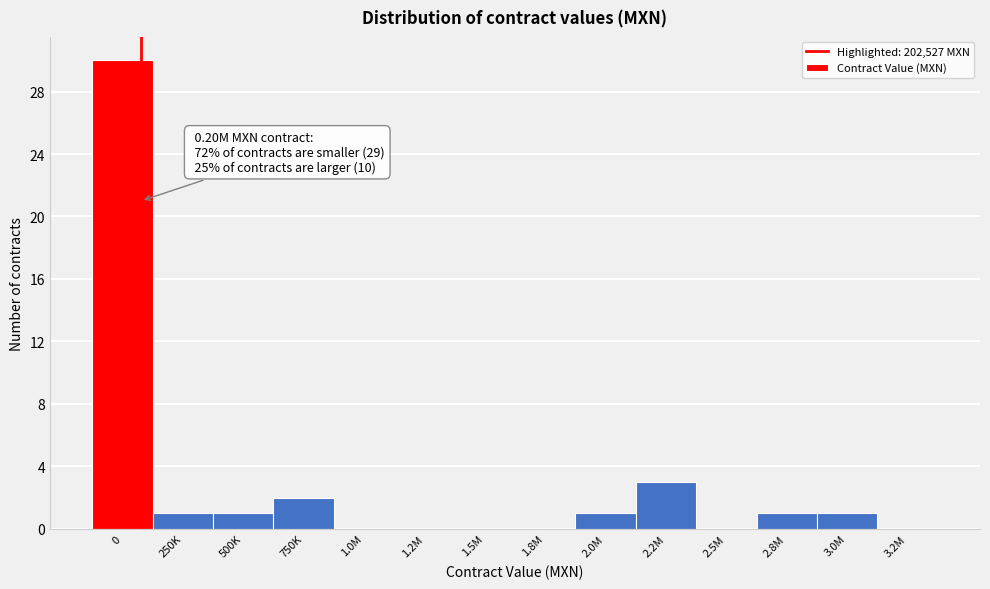

Reading left to right, what are all the values shown in this chart?

0=30	250K=1	500K=1	750K=2	1.0M=0	1.2M=0	1.5M=0	1.8M=0	2.0M=1	2.2M=3	2.5M=0	2.8M=1	3.0M=1	3.2M=0